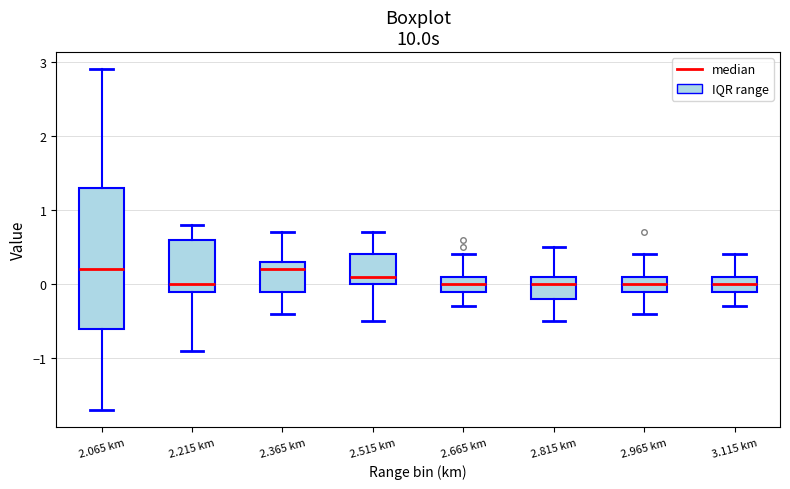

Reading left to right, read every box against the y-axis: the position of its median line, the range the box covers, and the ends of its whiskers. The values are not printed on the chart, so give them approximately, as read against the axis.

2.065 km: median 0.2, box -0.6 to 1.3, whiskers -1.7 to 2.9
2.215 km: median 0.0, box -0.1 to 0.6, whiskers -0.9 to 0.8
2.365 km: median 0.2, box -0.1 to 0.3, whiskers -0.4 to 0.7
2.515 km: median 0.1, box 0.0 to 0.4, whiskers -0.5 to 0.7
2.665 km: median 0.0, box -0.1 to 0.1, whiskers -0.3 to 0.4
2.815 km: median 0.0, box -0.2 to 0.1, whiskers -0.5 to 0.5
2.965 km: median 0.0, box -0.1 to 0.1, whiskers -0.4 to 0.4
3.115 km: median 0.0, box -0.1 to 0.1, whiskers -0.3 to 0.4